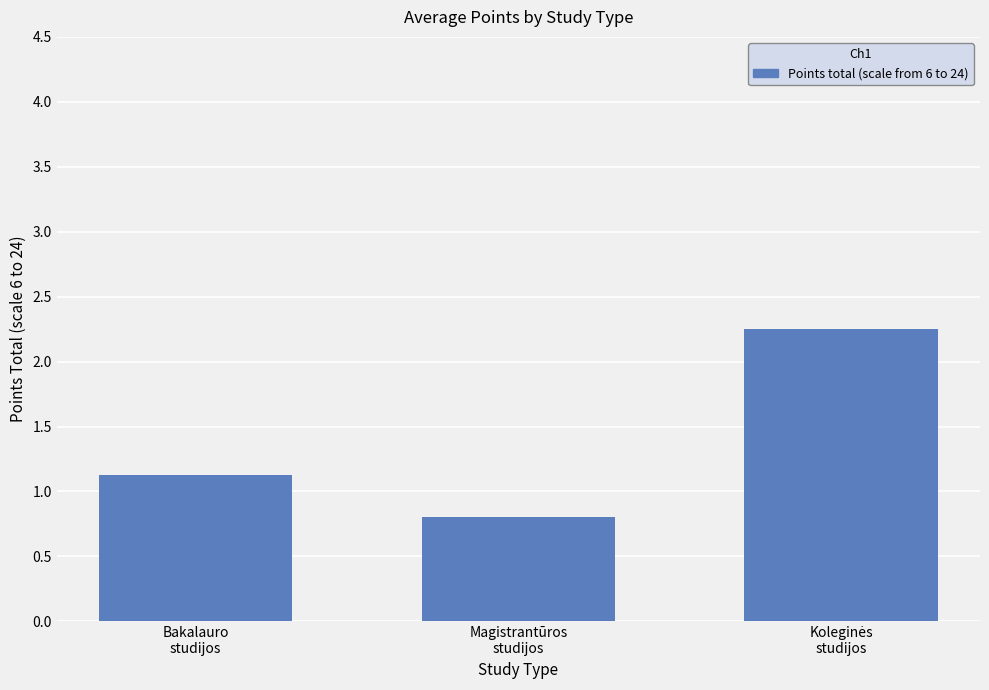

What position from the right is Bakalauro
studijos?

3